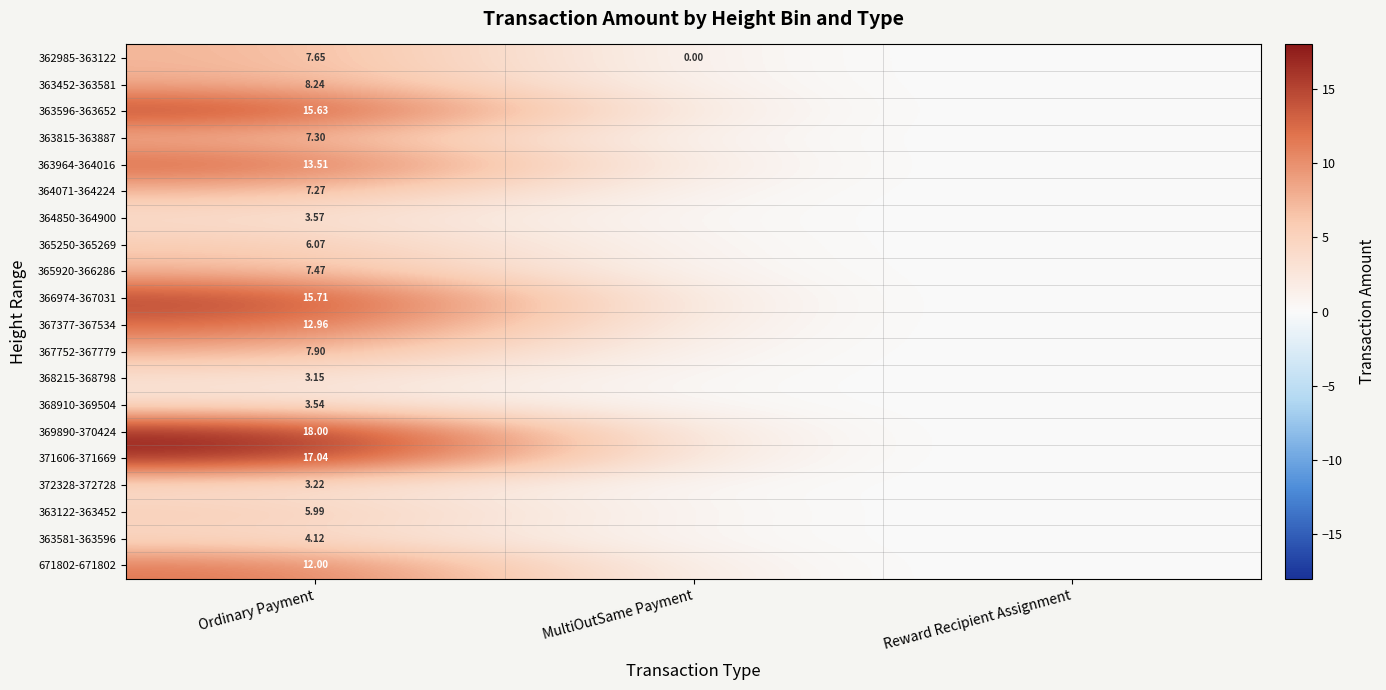

Is it true that 364071-364224 equals 11.0 at Ordinary Payment?

False